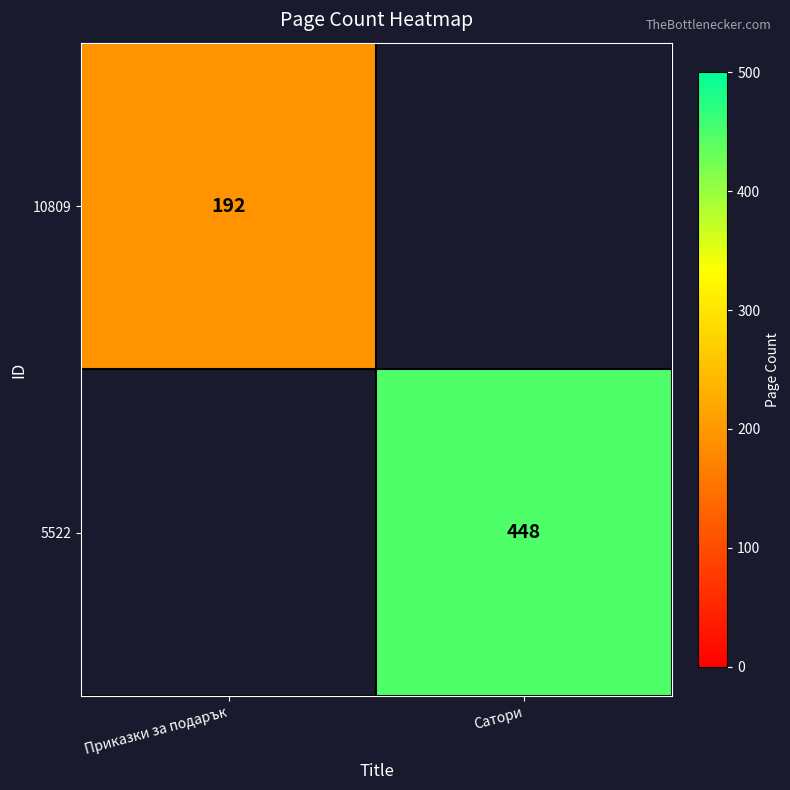

True or false: 10809 has a value of 78 at Приказки за подарък.

False